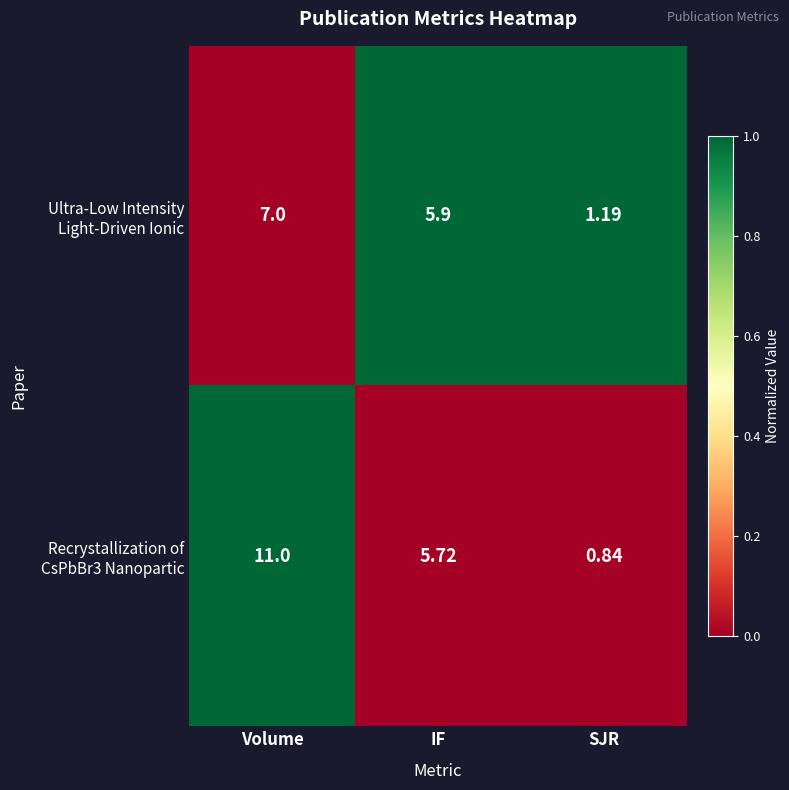

Which label corresponds to the smallest value in the chart?

SJR